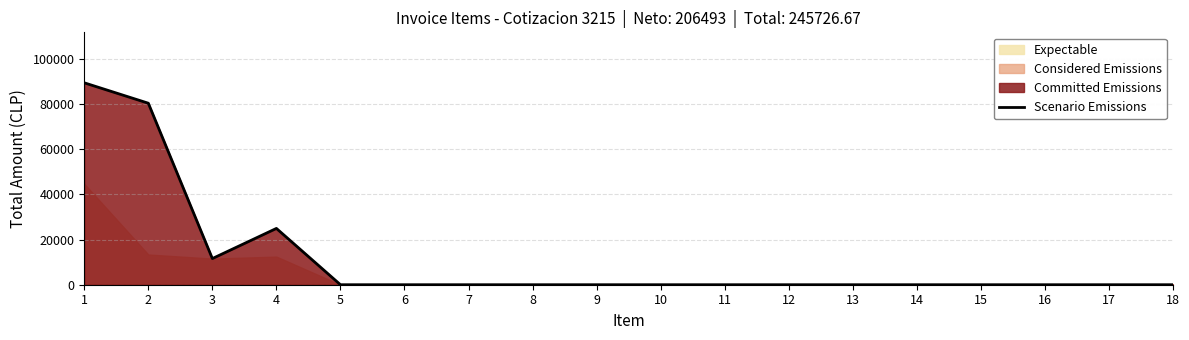

What is the difference between the maximum and minimum values?

89490